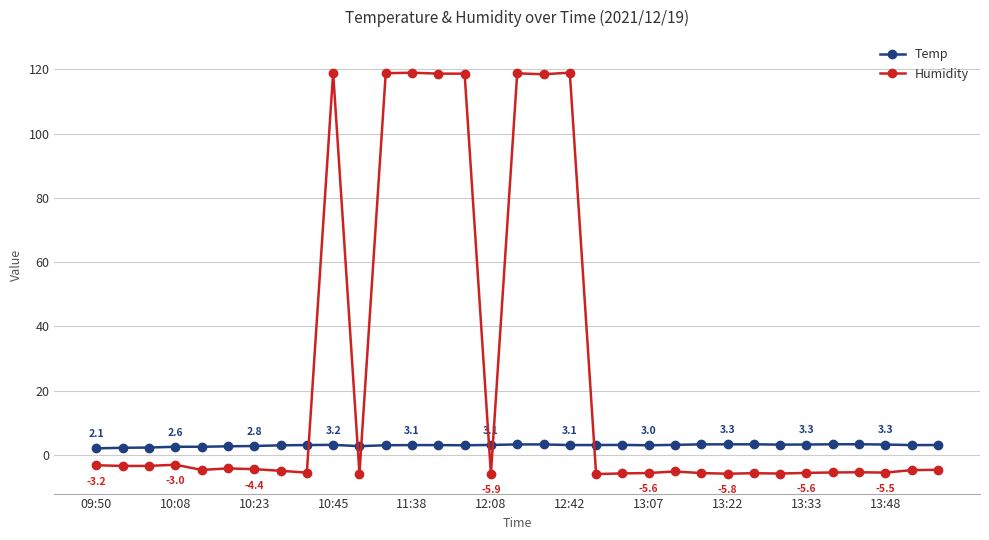

What is the sum of all Humidity values?

825.4